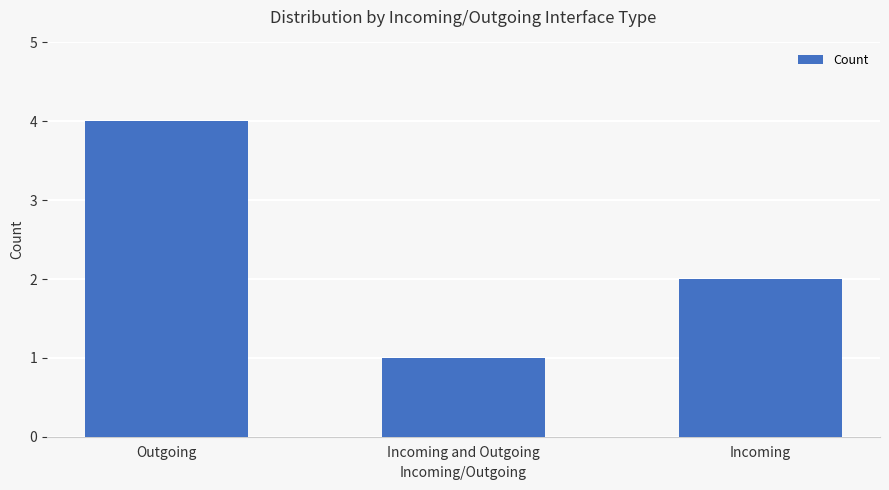

The value at Outgoing is 4. True or false?

True